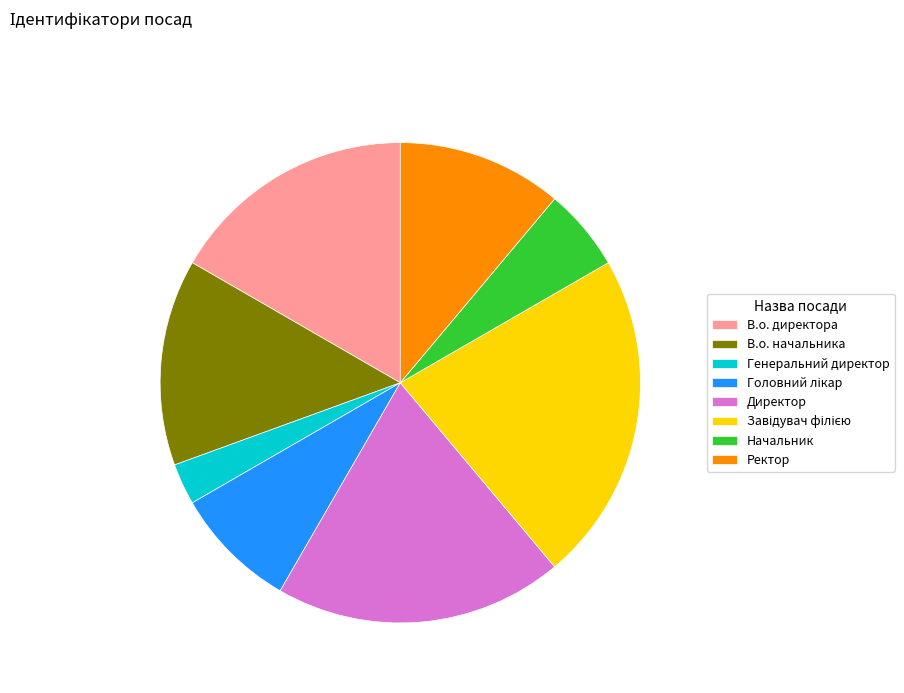

How many slices are in this pie chart?

8